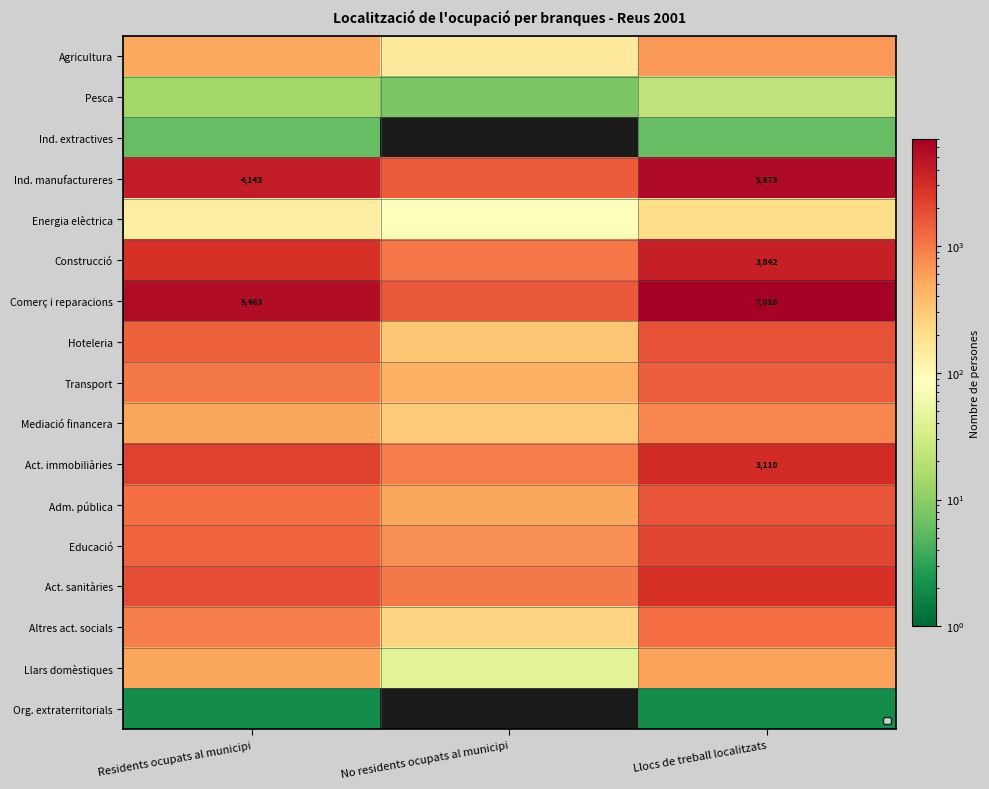

What is the difference between the Comerç i reparacions values at No residents ocupats al municipi and Residents ocupats al municipi?

3916